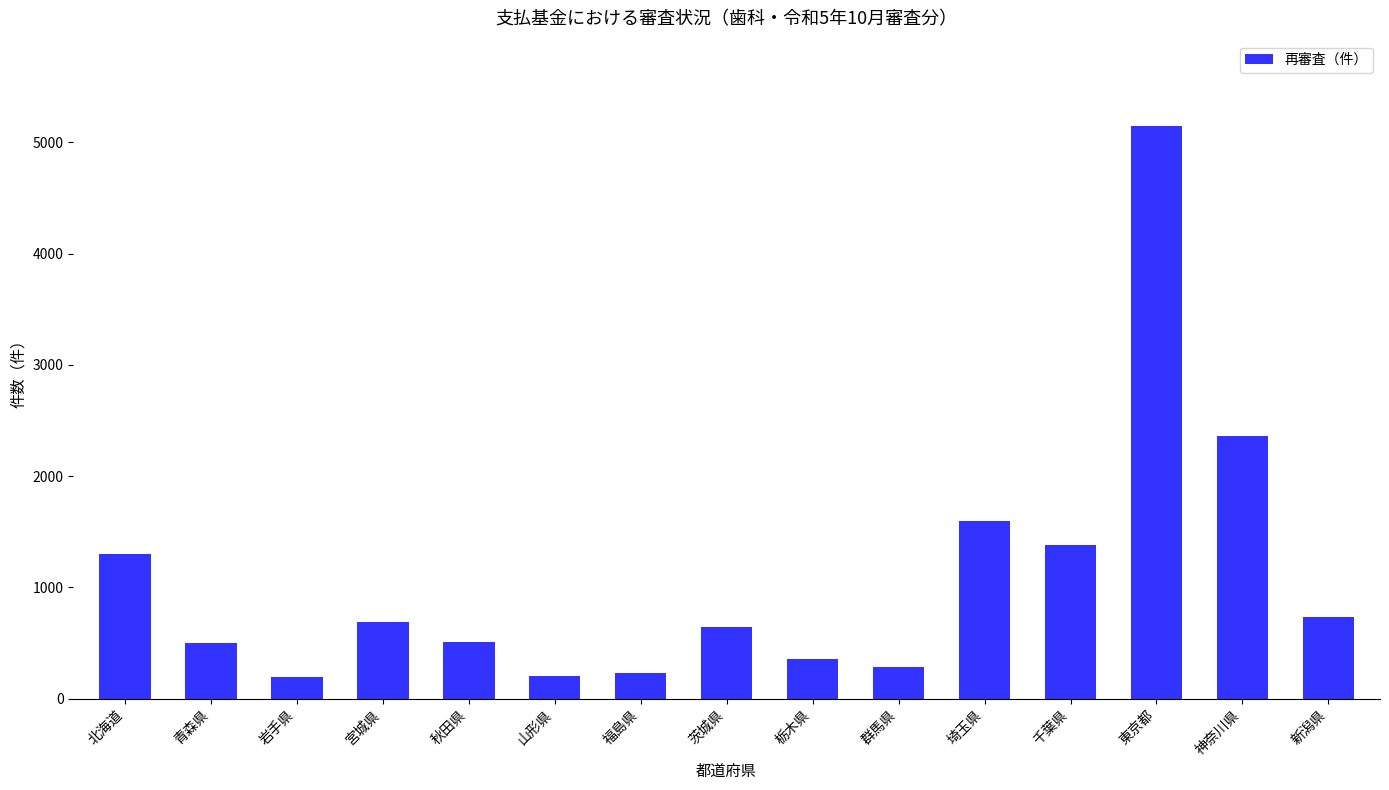

What is the maximum value shown in the chart?

5143